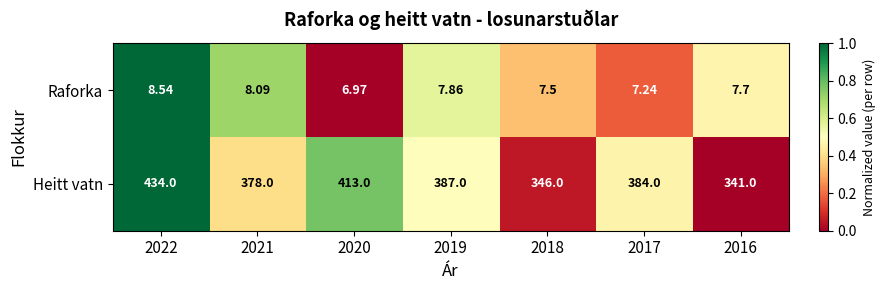

Which series has the largest total across all categories?

Heitt vatn